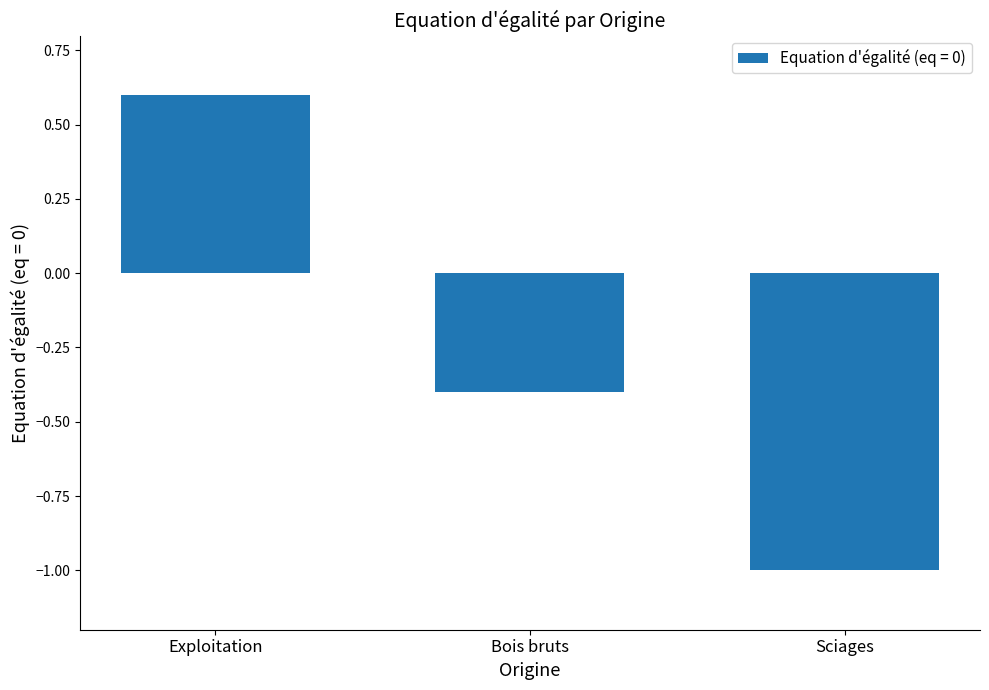

Is it true that the value at Bois bruts is -0.3?

False